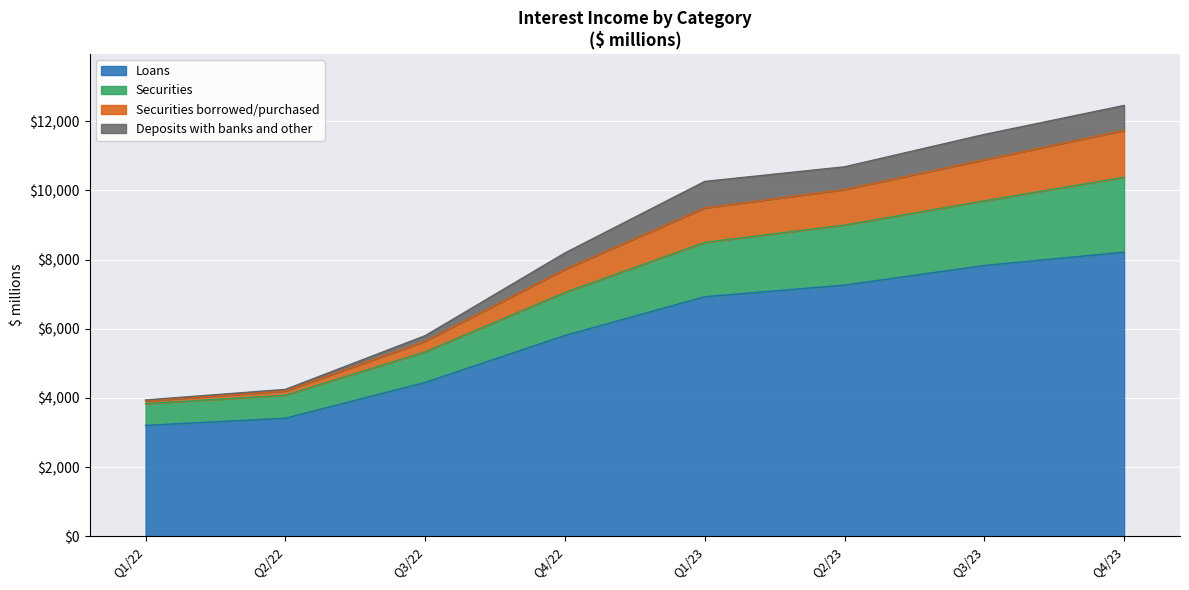

The value of Loans at Q2/23 is 11083. True or false?

False